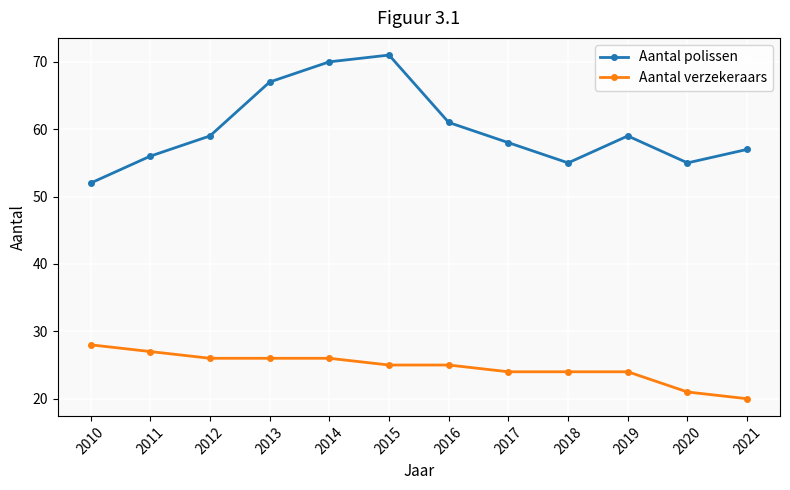

What is the sum of the Aantal polissen values at 2016 and 2010?

113